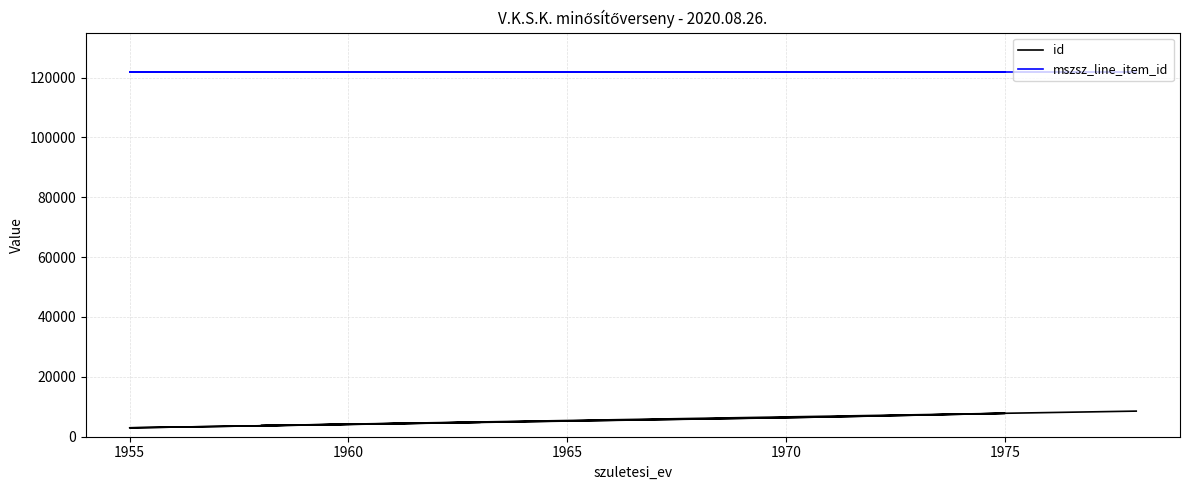

How many categories are shown in the chart?

7